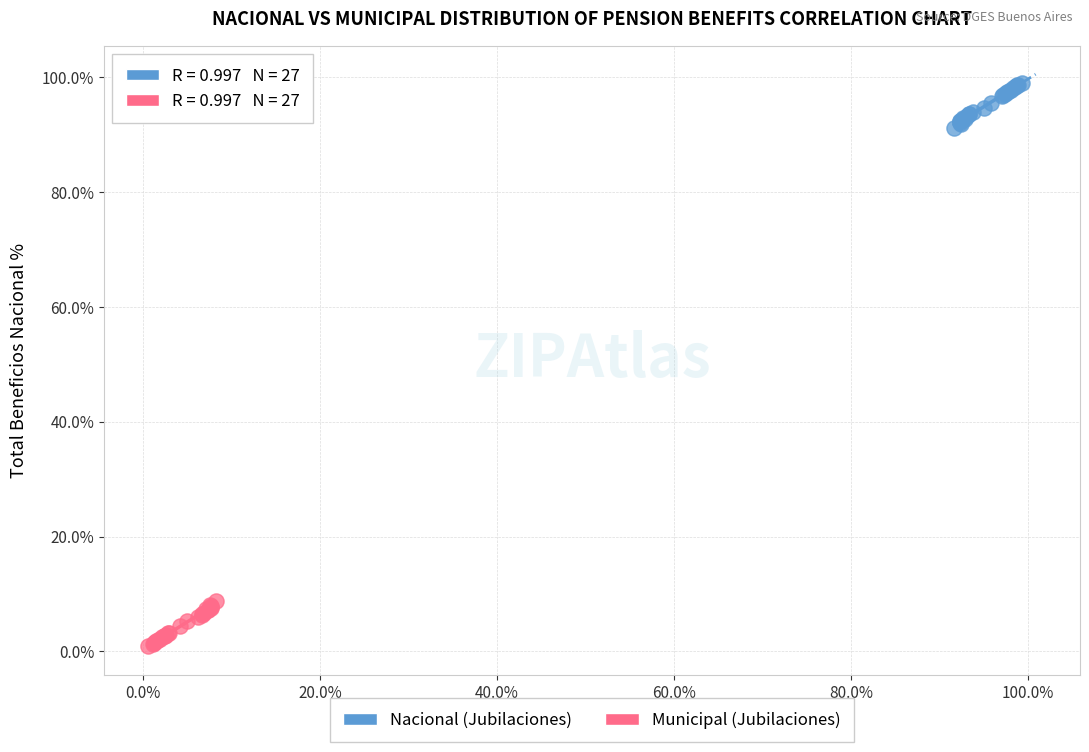

Which series contains the highest Y value?

Nacional (Jubilaciones)